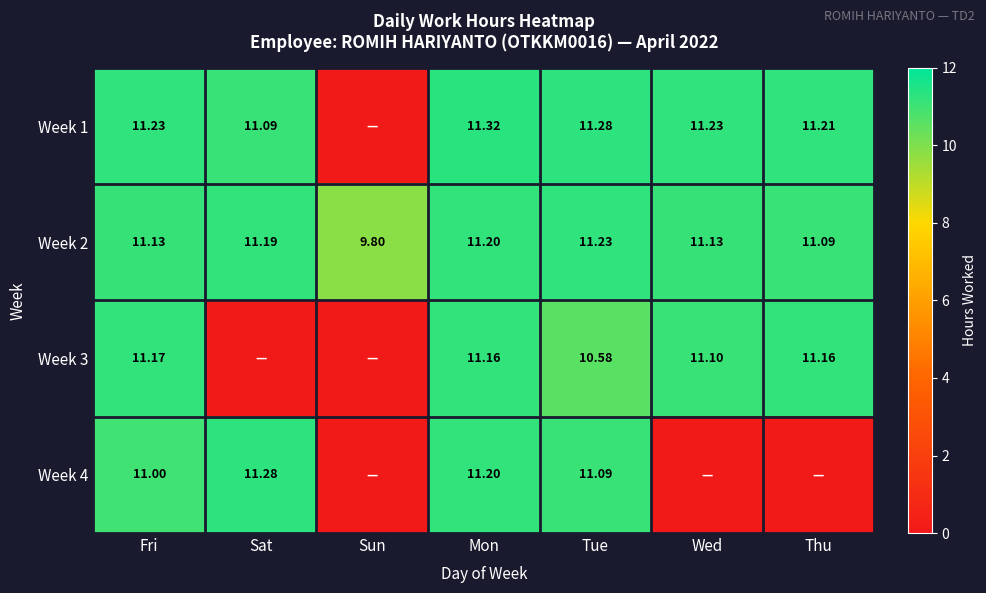

Is the value of Week 3 at Thu greater than the value of Week 1 at Sat?

Yes